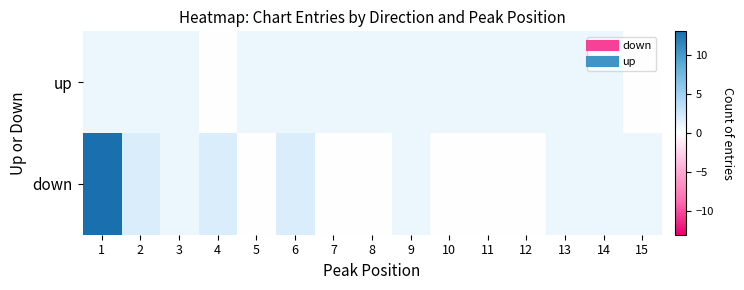

Reading left to right, what are all the values shown in this chart?

up: 1=1	2=1	3=1	4=0	5=1	6=1	7=1	8=1	9=1	10=1	11=1	12=1	13=1	14=1	15=0
down: 1=13	2=2	3=1	4=2	5=0	6=2	7=0	8=0	9=1	10=0	11=0	12=0	13=1	14=1	15=1